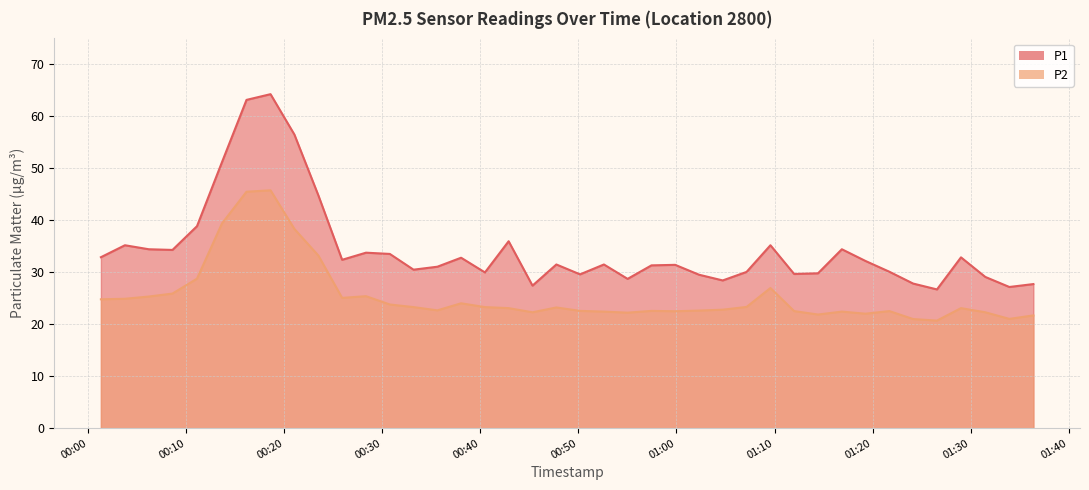

What is the label of the 40th point from the left?

2023-02-12T01:36:24